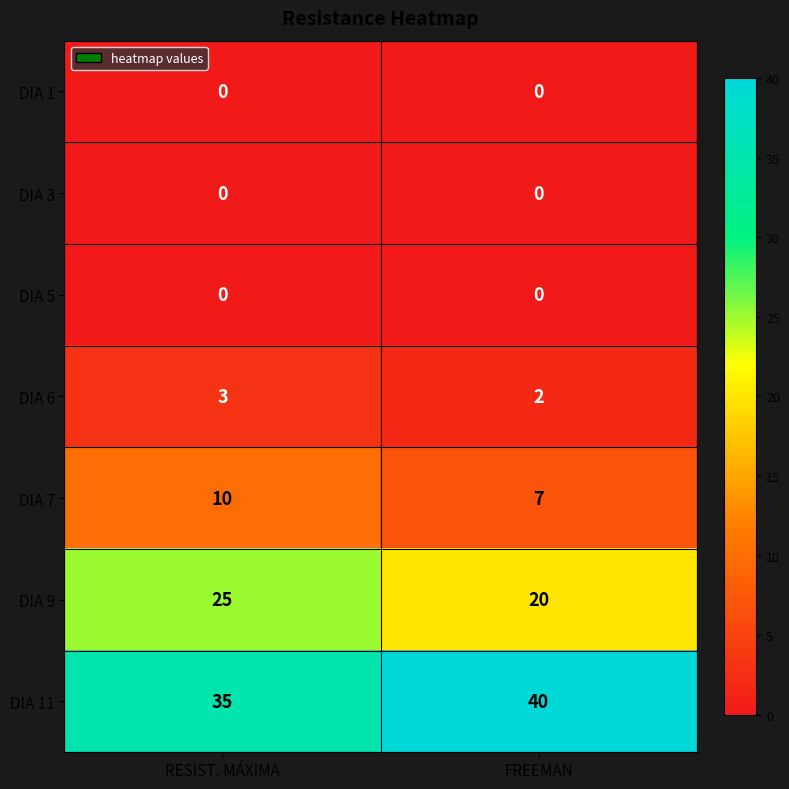

What is the difference between the highest and lowest values at FREEMAN?

40